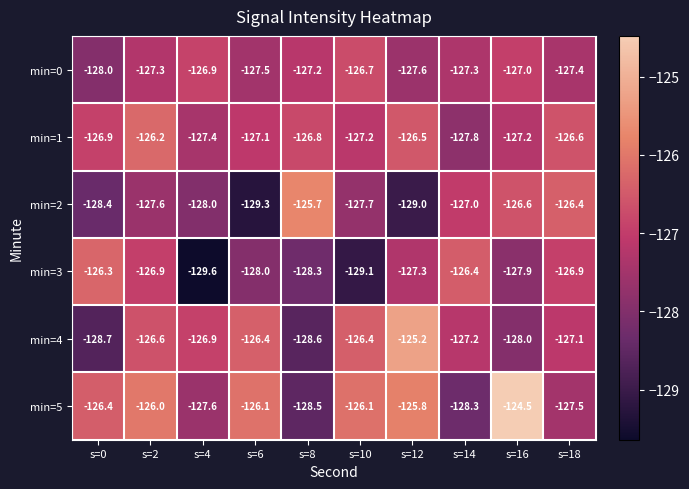

At which label does min=2 first exceed -127?

s=8